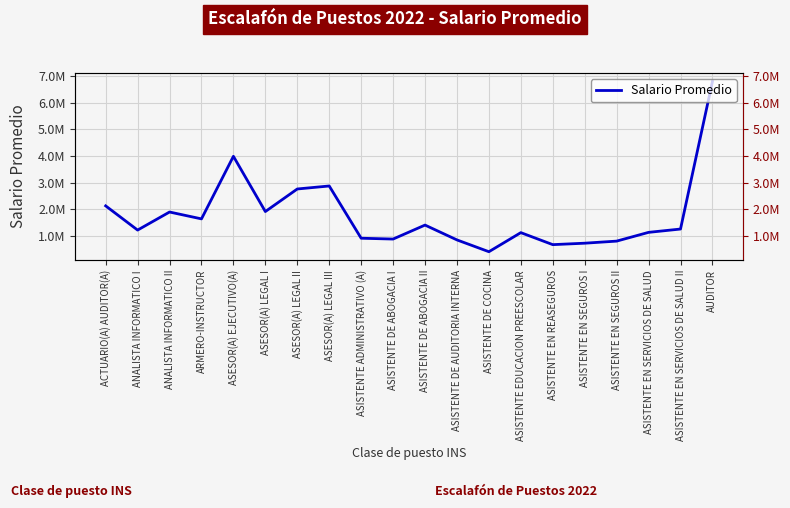

True or false: the data has more than 0 interior local peaks.

True